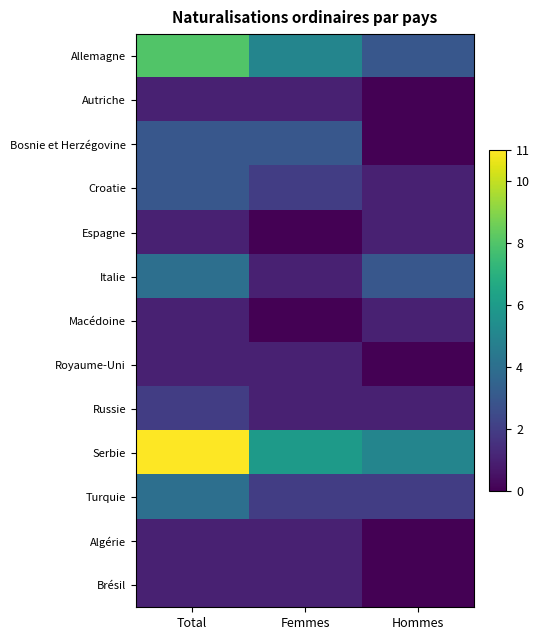

At Femmes, list the series in order from smallest to largest.

Espagne, Macédoine, Autriche, Italie, Royaume-Uni, Russie, Algérie, Brésil, Croatie, Turquie, Bosnie et Herzégovine, Allemagne, Serbie